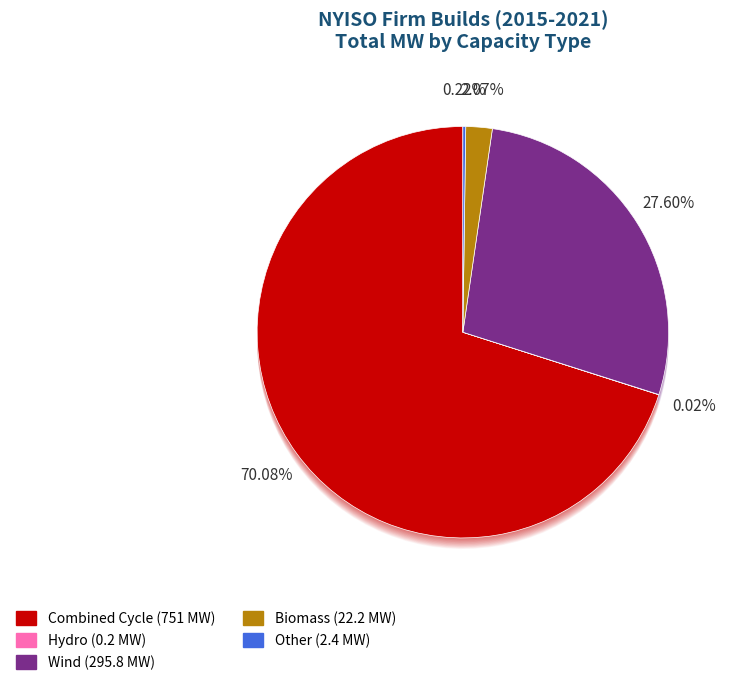

Is it true that Hydro is 15% of the pie?

False